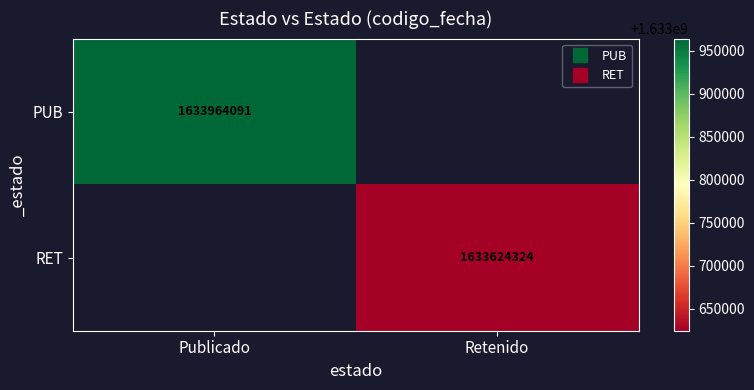

List the series in order of their overall mean, highest first.

PUB, RET